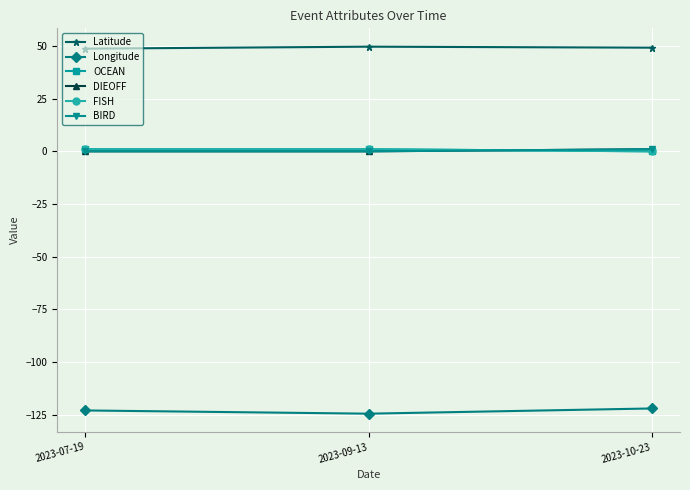

Is this an area chart (filled region under the line)?

No